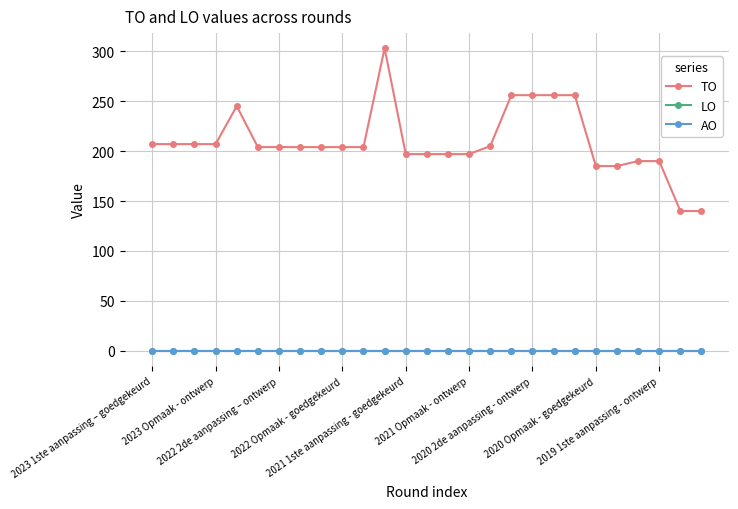

True or false: TO and AO cross at least once.

False